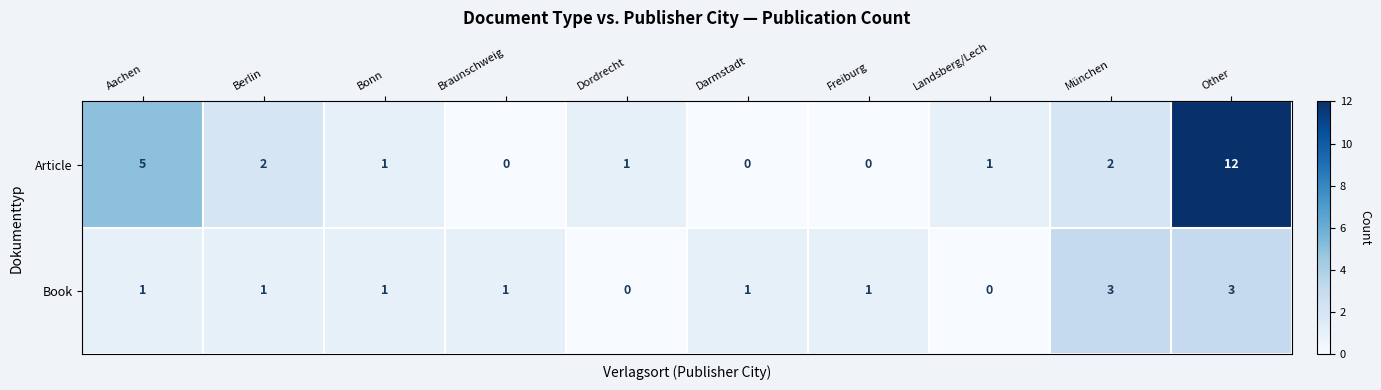

Which series has the widest spread of values?

Article